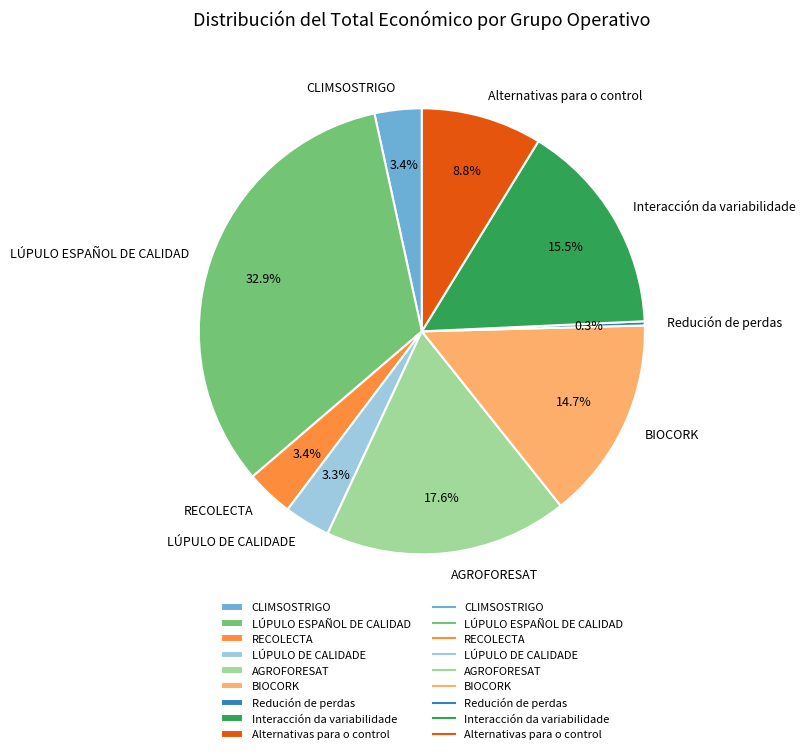

Does any single category account for the majority?

No